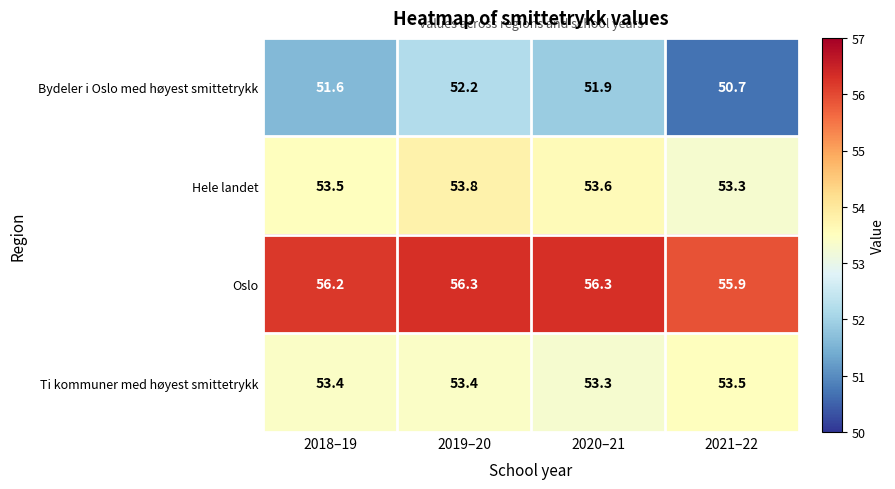

Which series changed the most between 2020–21 and 2021–22?

Bydeler i Oslo med høyest smittetrykk